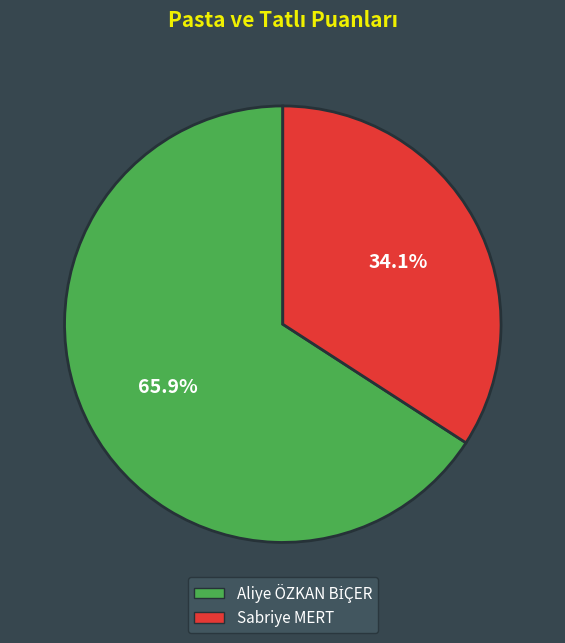

Is there a majority slice in this chart?

Yes